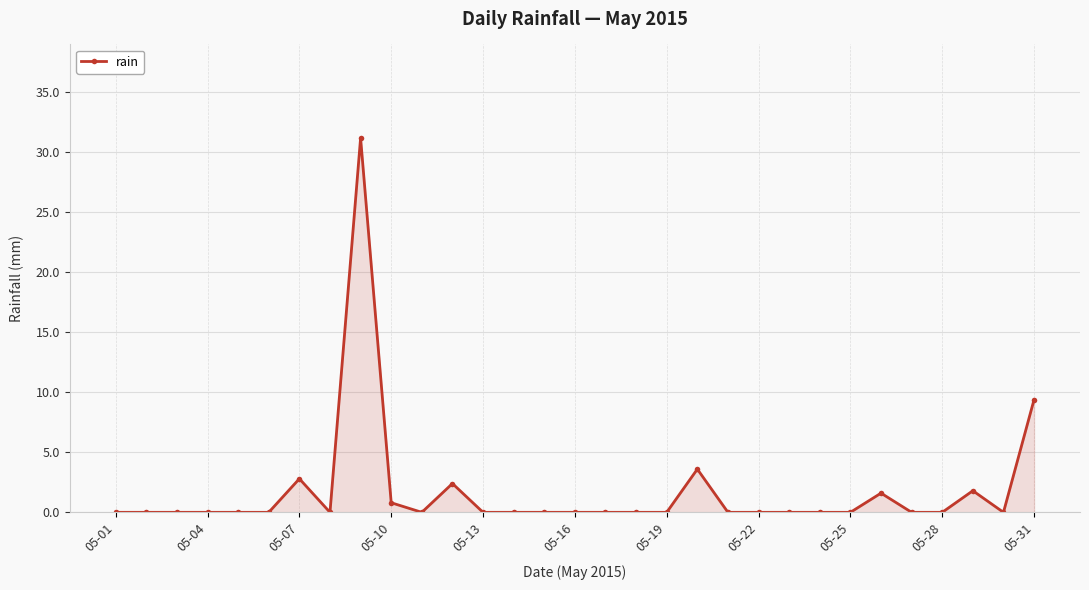

Reading right to left, transcribe all the data shown in this chart.

9.4	0.0	1.8	0.0	0.0	1.6	0.0	0.0	0.0	0.0	0.0	3.6	0.0	0.0	0.0	0.0	0.0	0.0	0.0	2.4	0.0	0.8	31.2	0.0	2.8	0.0	0.0	0.0	0.0	0.0	0.0